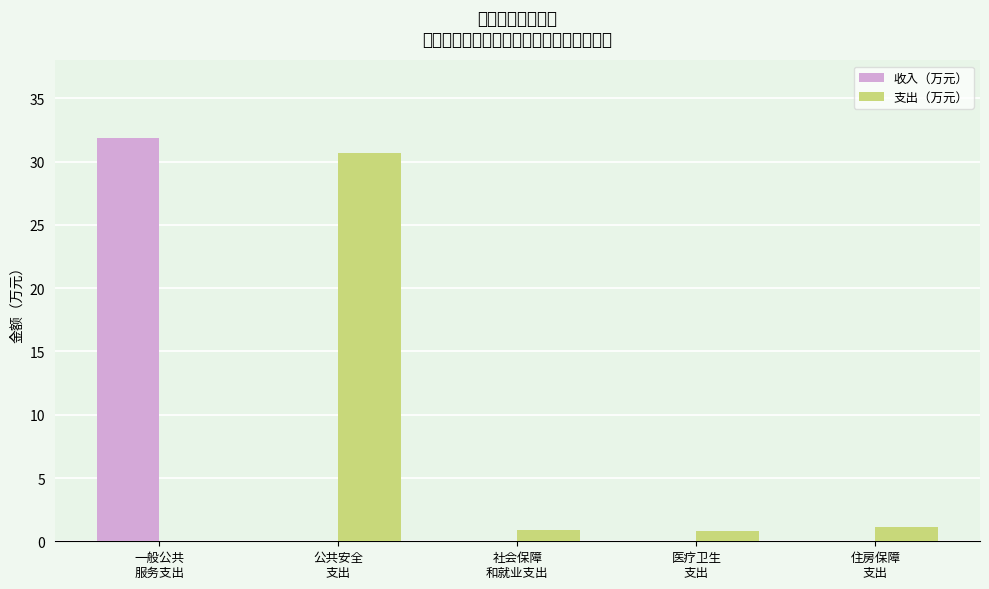

Count the number of categories in the chart.

5